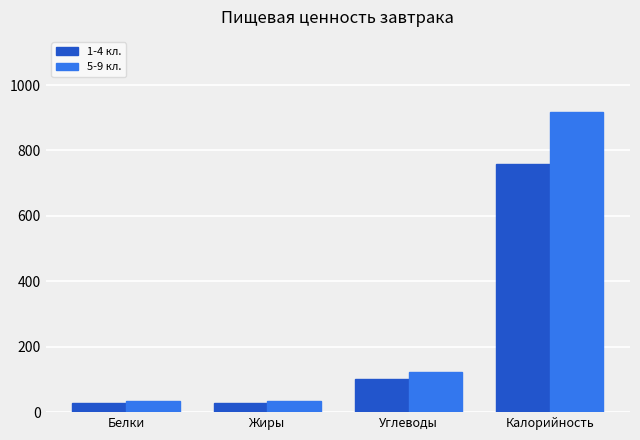

Is it true that 5-9 кл. equals 122.6 at Углеводы?

True